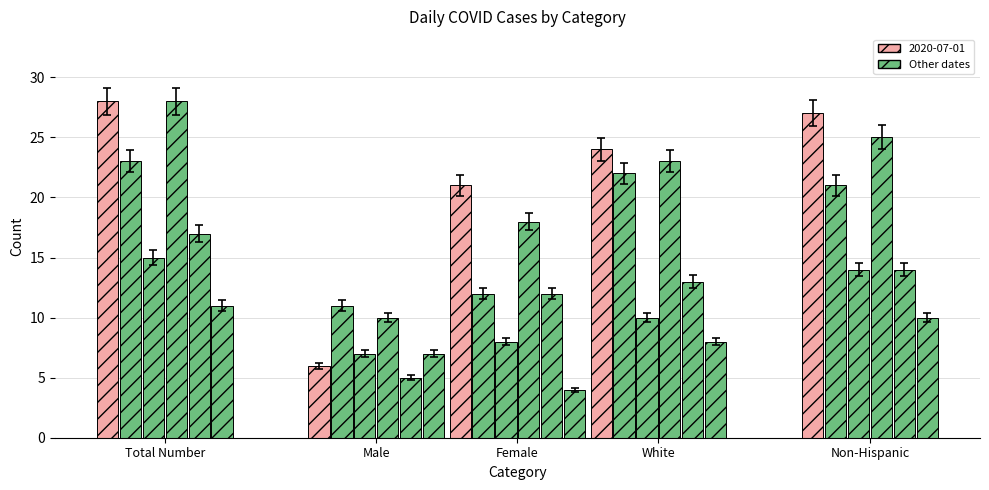

How many 2020-07-15 values are between 18 and 25?

3